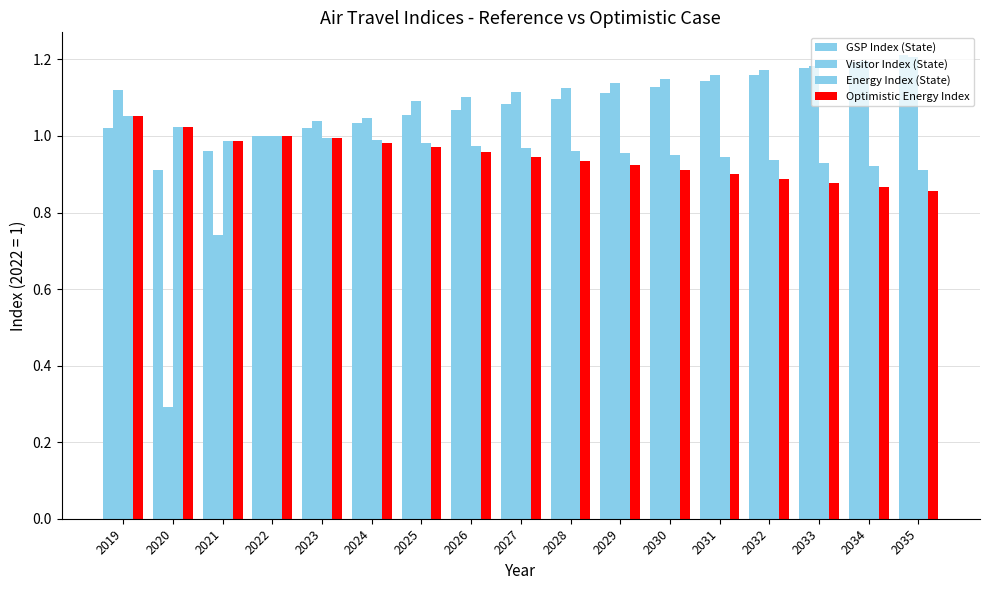

Reading left to right, transcribe all the data shown in this chart.

GSP Index (State): 2019=1.0	2020=0.9	2021=1.0	2022=1.0	2023=1.0	2024=1.0	2025=1.1	2026=1.1	2027=1.1	2028=1.1	2029=1.1	2030=1.1	2031=1.1	2032=1.2	2033=1.2	2034=1.2	2035=1.2
Visitor Index (State): 2019=1.1	2020=0.3	2021=0.7	2022=1.0	2023=1.0	2024=1.0	2025=1.1	2026=1.1	2027=1.1	2028=1.1	2029=1.1	2030=1.1	2031=1.2	2032=1.2	2033=1.2	2034=1.2	2035=1.2
Energy Index (State): 2019=1.1	2020=1.0	2021=1.0	2022=1.0	2023=1.0	2024=1.0	2025=1.0	2026=1.0	2027=1.0	2028=1.0	2029=1.0	2030=1.0	2031=0.9	2032=0.9	2033=0.9	2034=0.9	2035=0.9
Optimistic Energy Index: 2019=1.1	2020=1.0	2021=1.0	2022=1.0	2023=1.0	2024=1.0	2025=1.0	2026=1.0	2027=0.9	2028=0.9	2029=0.9	2030=0.9	2031=0.9	2032=0.9	2033=0.9	2034=0.9	2035=0.9